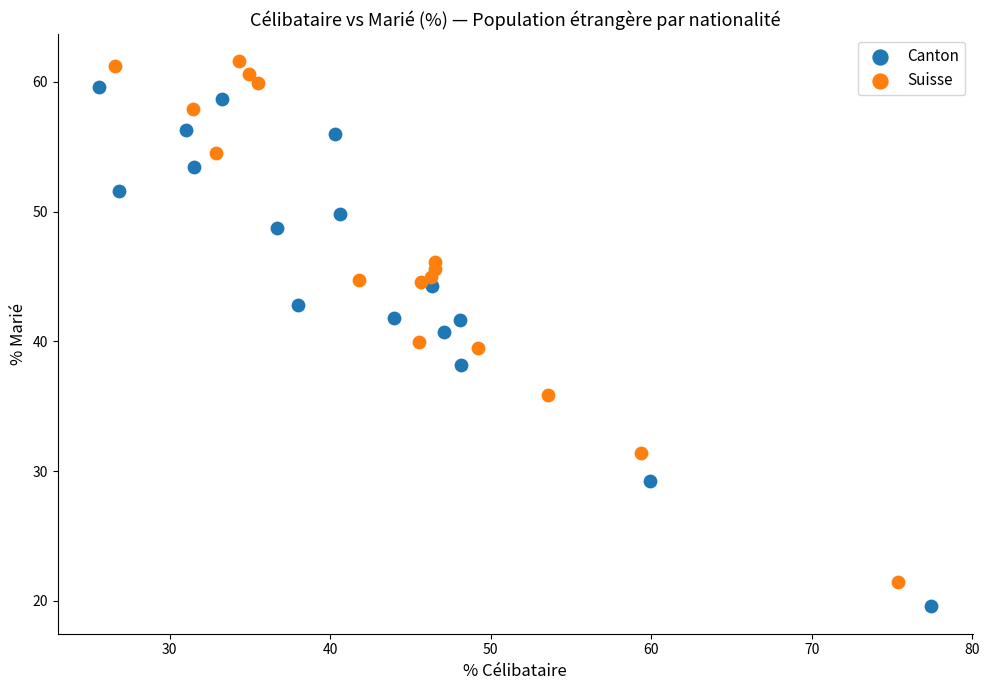

Which series contains the highest Y value?

Suisse